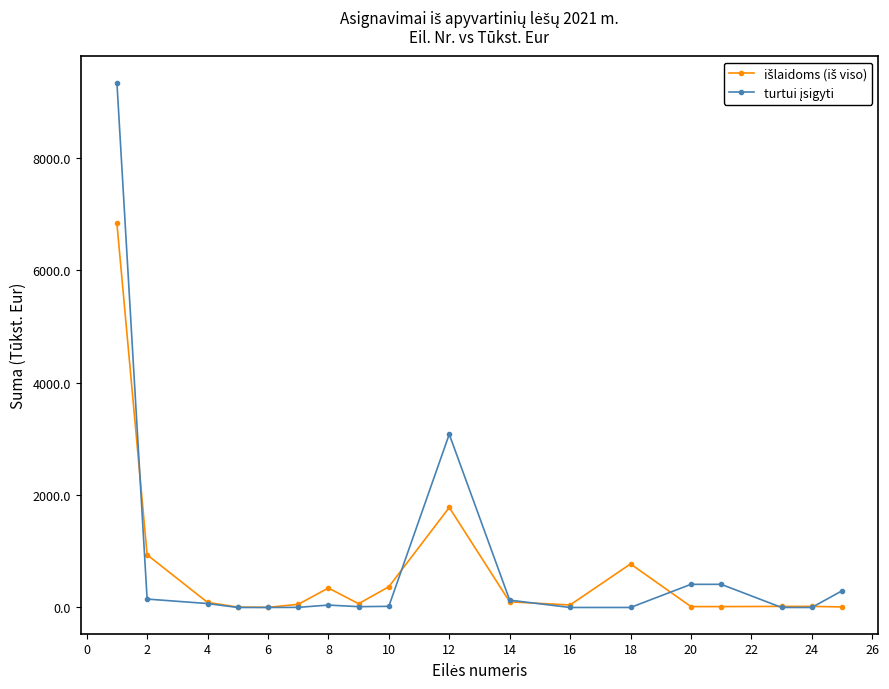

What is the greatest value displayed?

9342.3